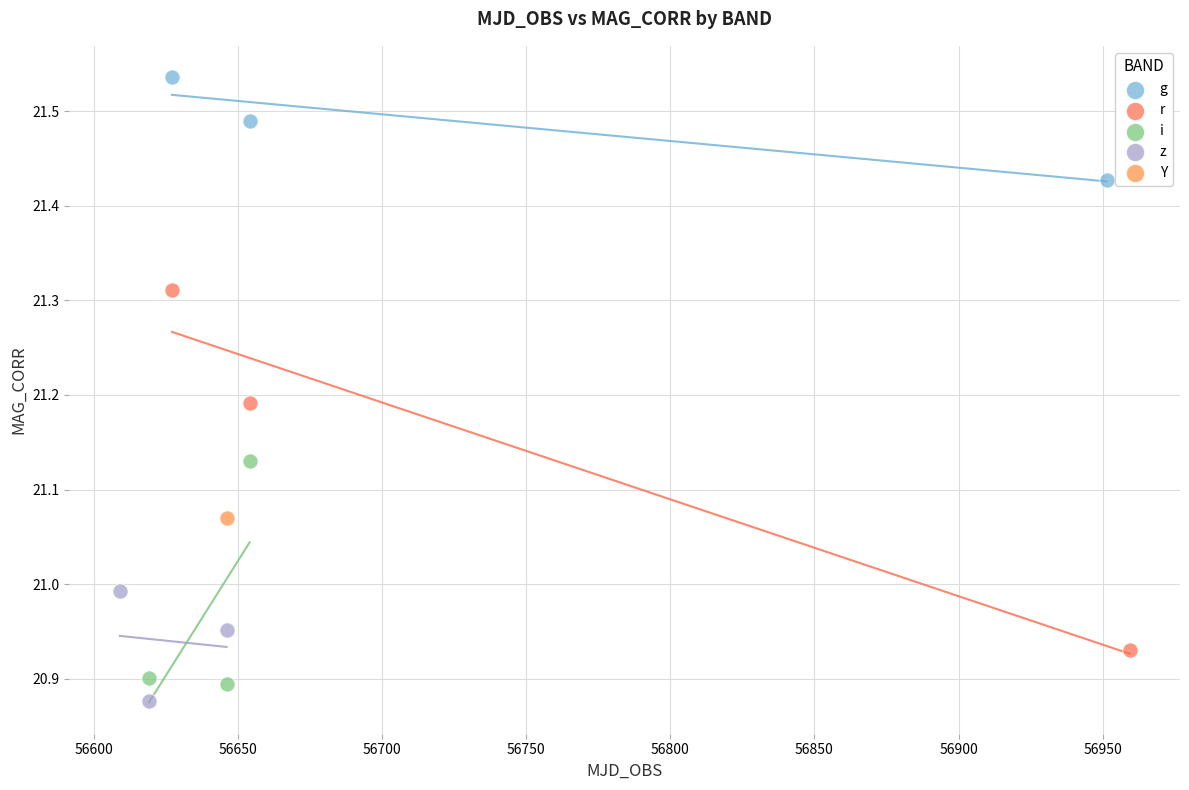

Which series reaches the minimum Y coordinate?

z